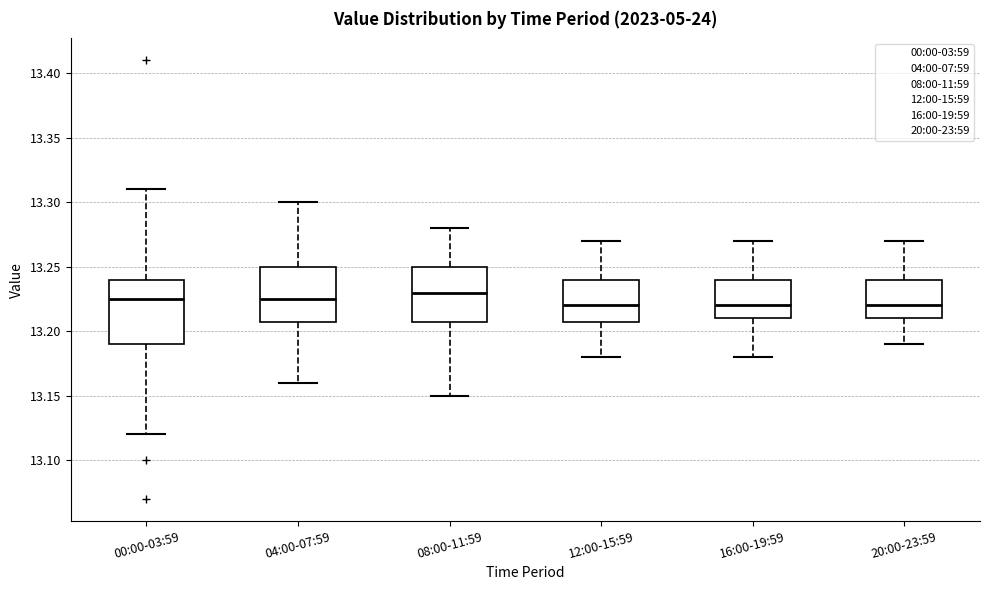

Where is the upper edge of the box for 08:00-11:59 on the y-axis? The values are not printed on the chart, so give them approximately, as read against the axis.

13.250